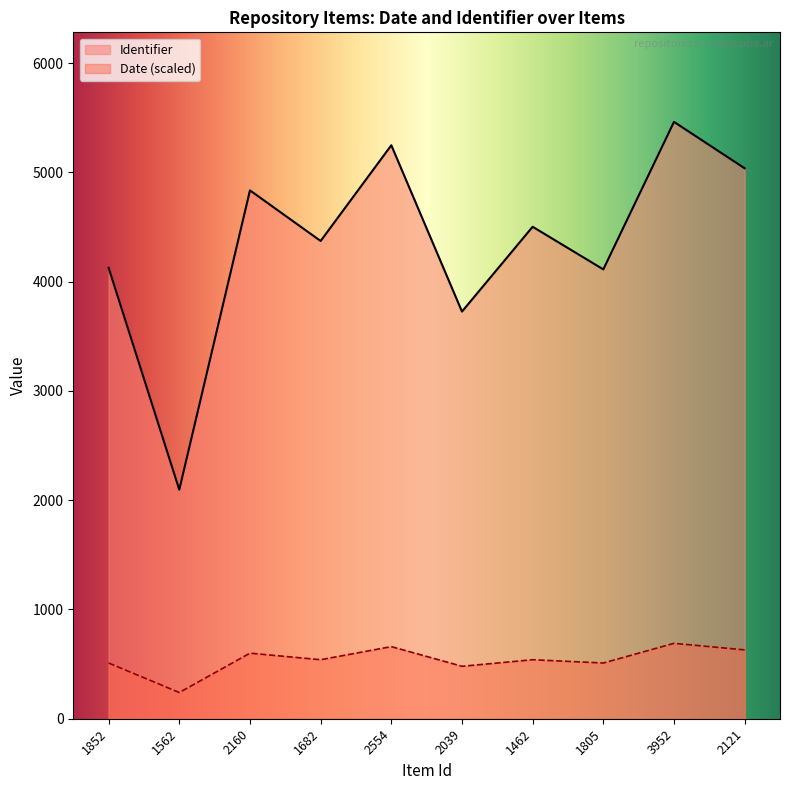

True or false: Date and Identifier intersect in this chart.

False